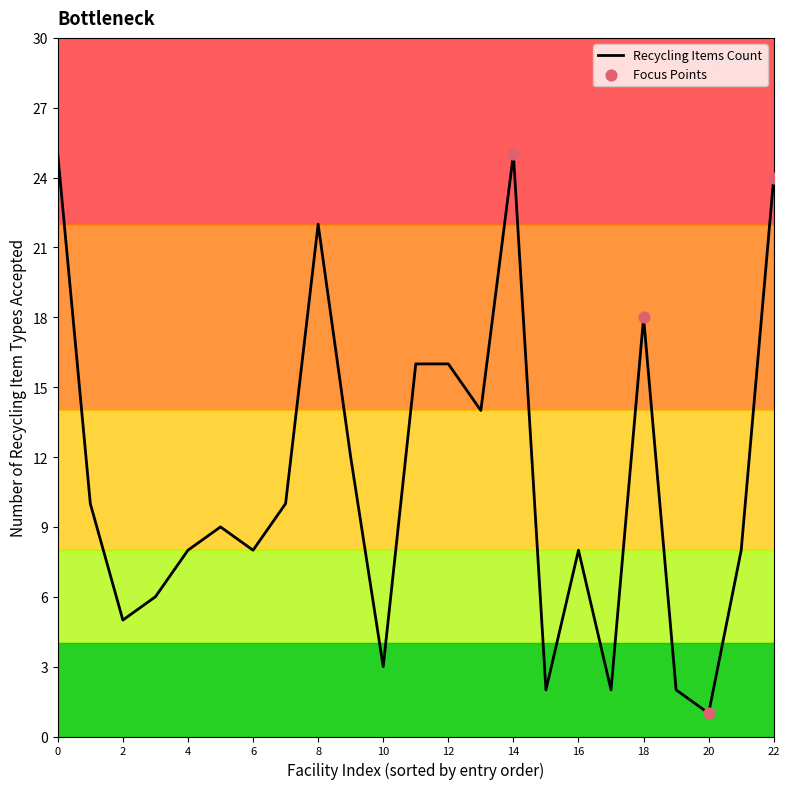

What is the maximum value shown in the chart?

25